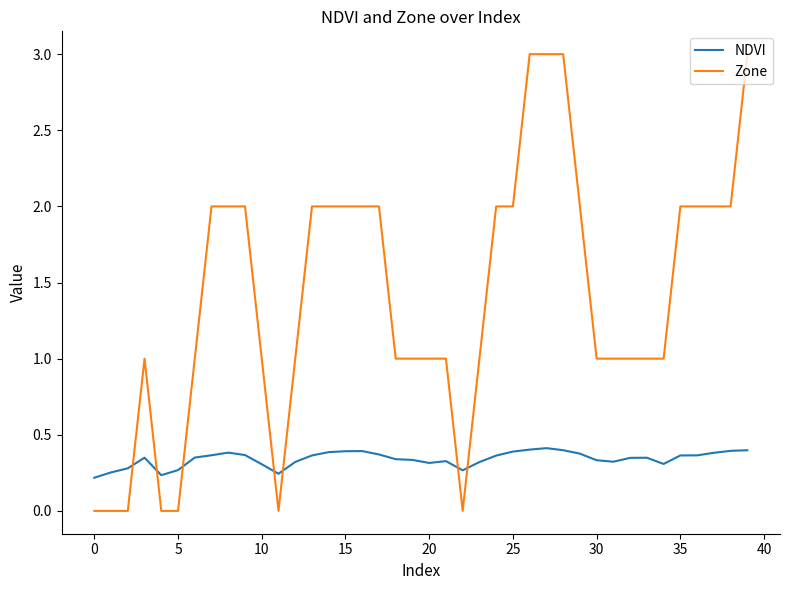

What is the maximum value for Zone?

3.0